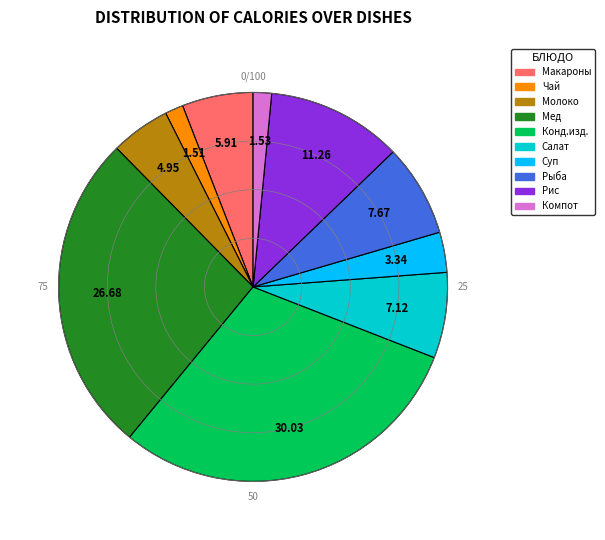

Does any single category account for the majority?

No